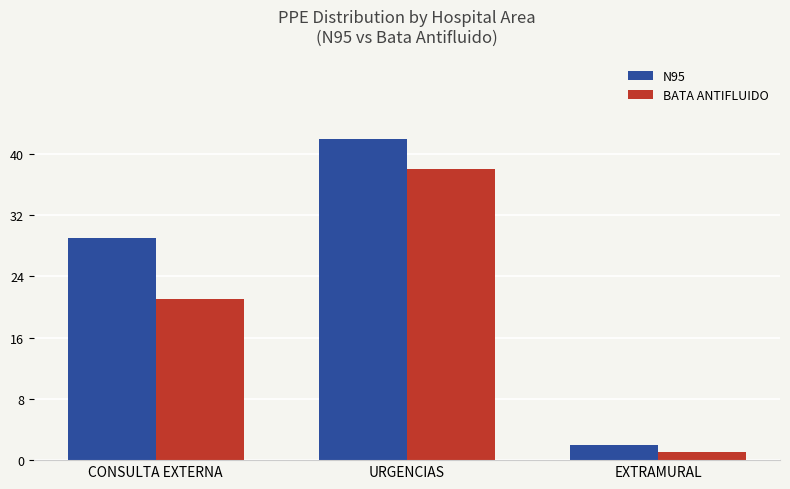

True or false: BATA ANTIFLUIDO has a value of 21 at CONSULTA EXTERNA.

True